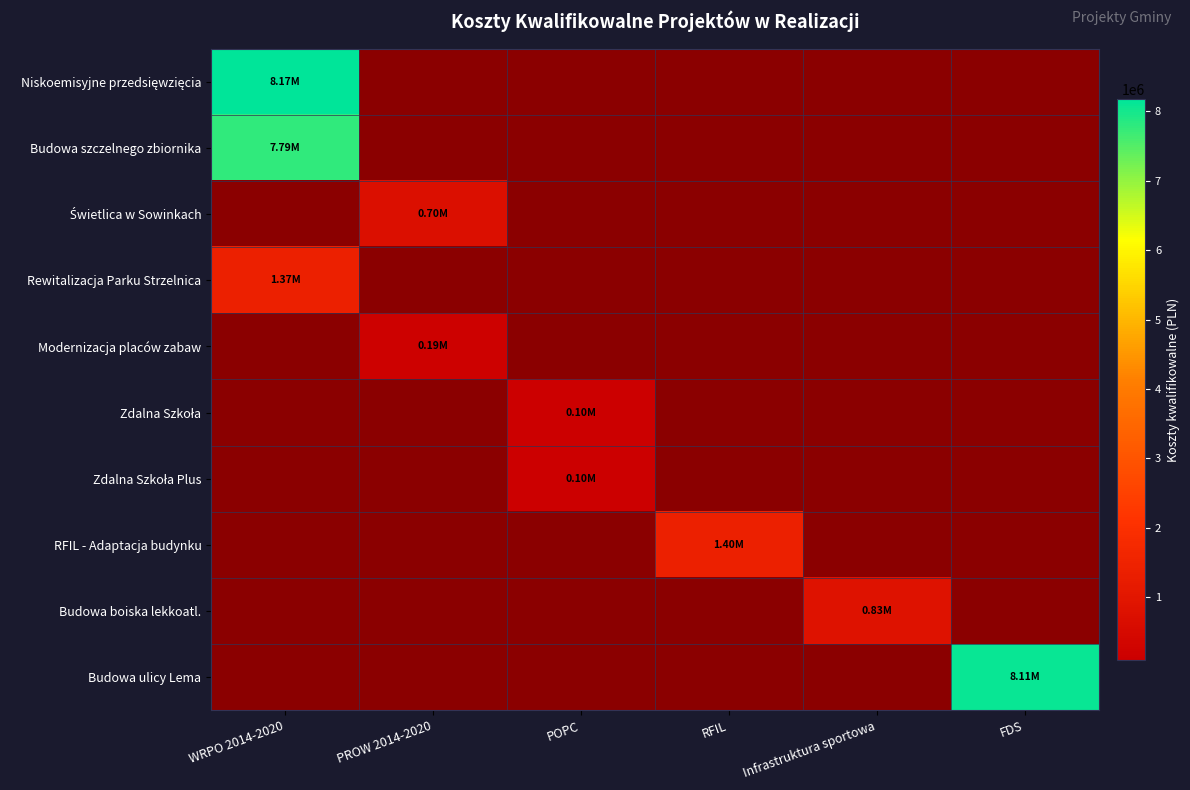

Which series has the largest total across all categories?

Niskoemisyjne przedsięwzięcia